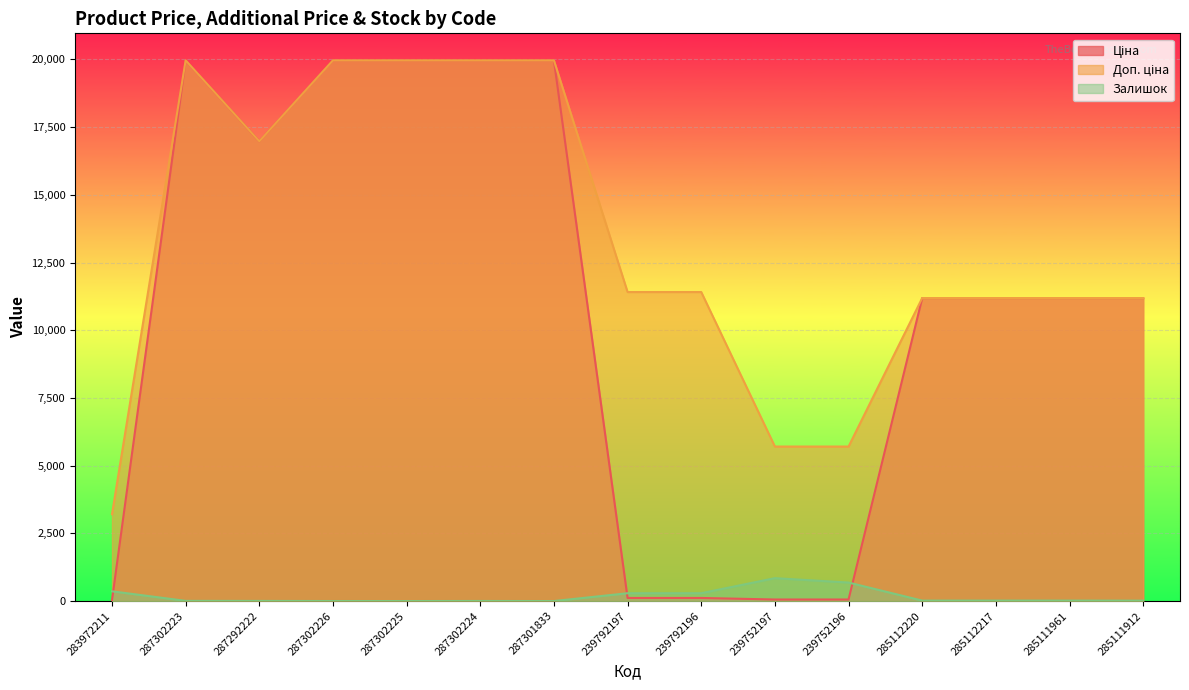

Reading left to right, what are all the values shown in this chart?

Ціна: 32.0	19964.2	16976.3	19964.2	19964.2	19964.2	19964.2	114.1	114.1	57.0	57.0	11188.2	11188.2	11188.2	11188.2
Доп. ціна: 3205.0	19964.2	16976.3	19964.2	19964.2	19964.2	19964.2	11410.0	11410.0	5705.0	5705.0	11188.2	11188.2	11188.2	11188.2
Залишок: 360.0	7.0	5.0	1.0	0.0	3.0	0.0	289.0	290.0	845.0	683.0	17.0	17.0	17.0	15.0